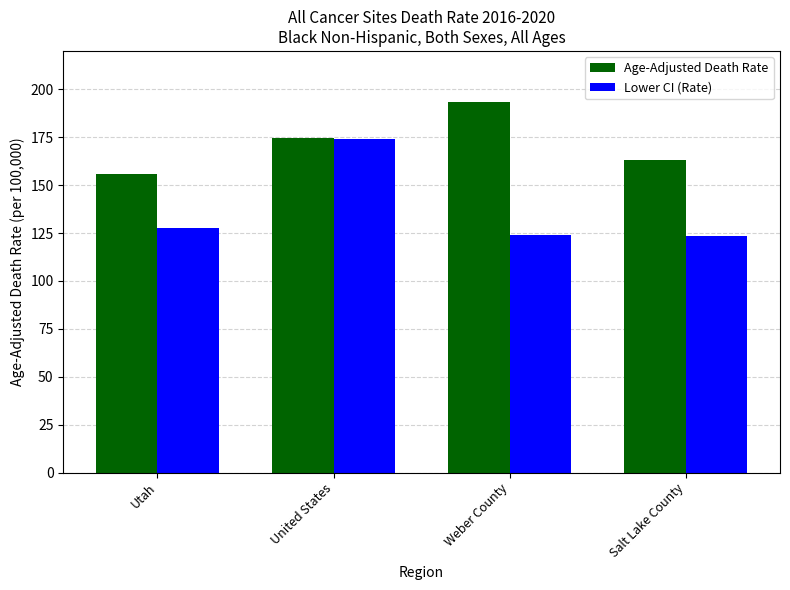

What is the smallest value displayed?

123.7